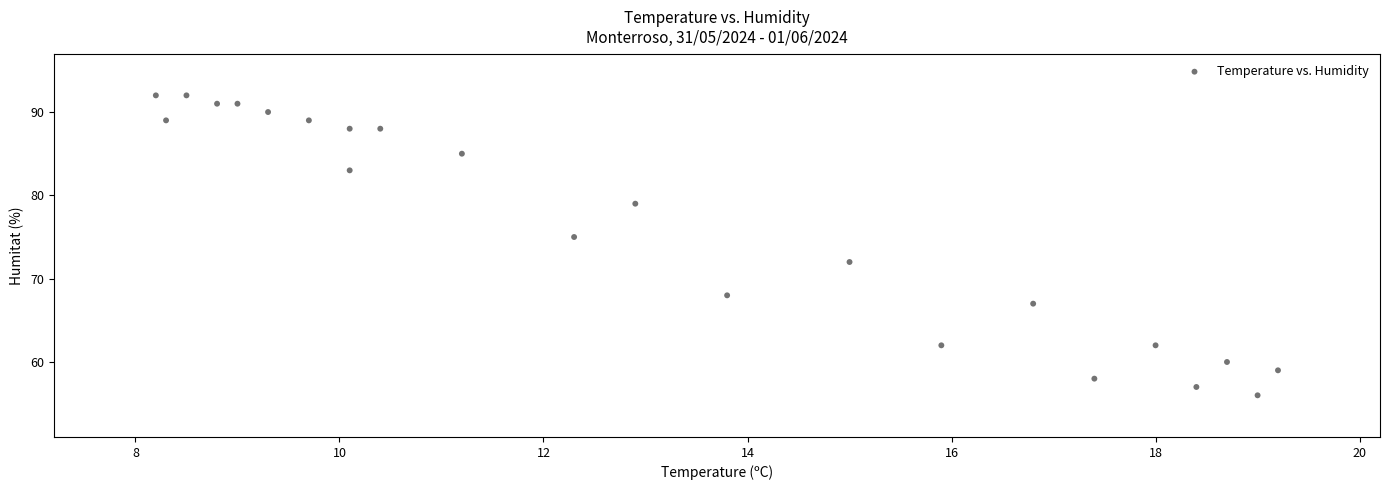

What Y value in the scatter plot is closest to 74?

75